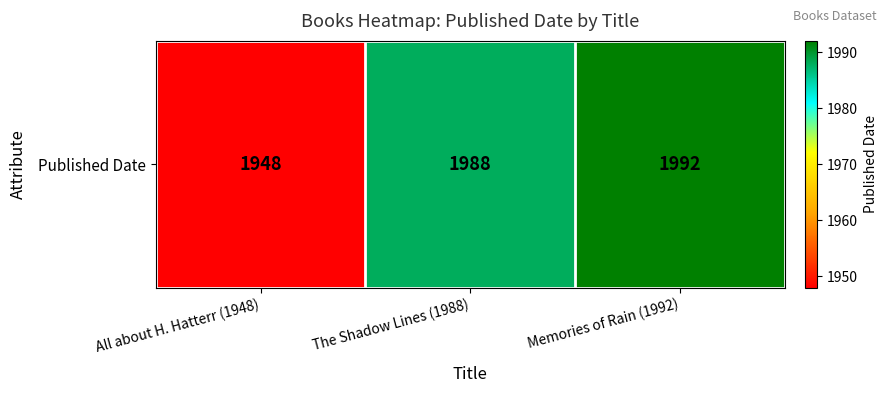

Is it true that the value at Memories of Rain (1992) is 1992?

True